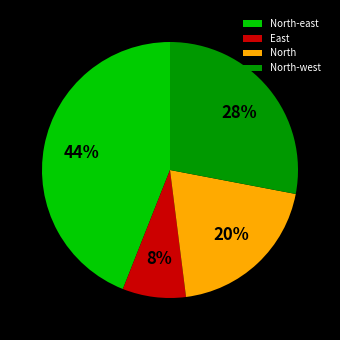

To the nearest percent, what portion does North-west represent?

28%